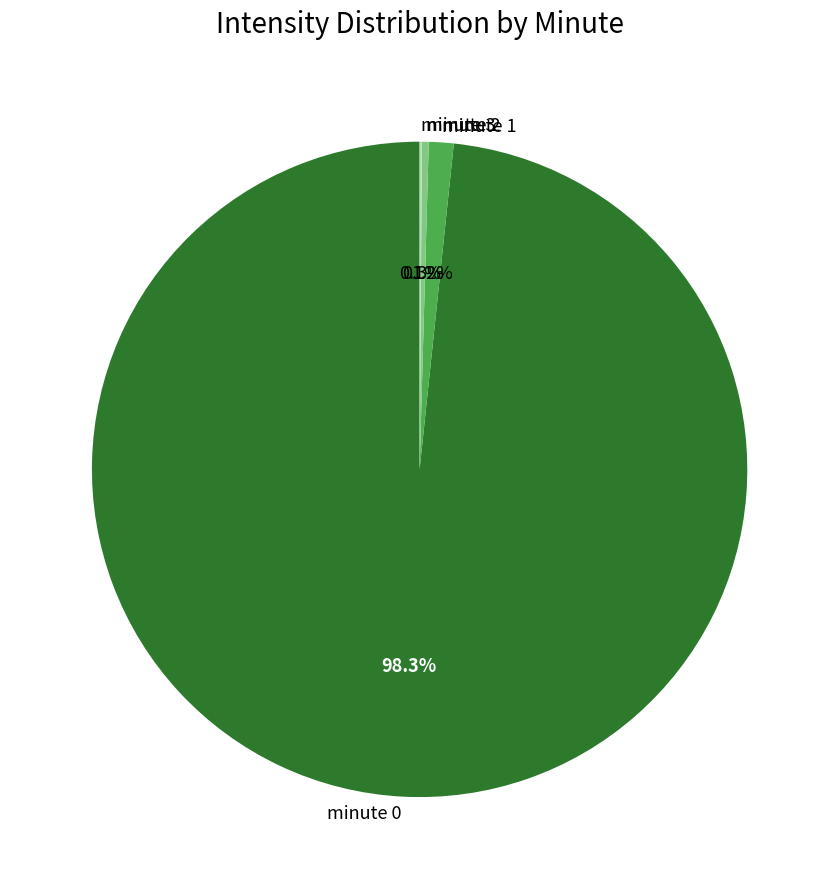

Which slice is the largest?

minute 0